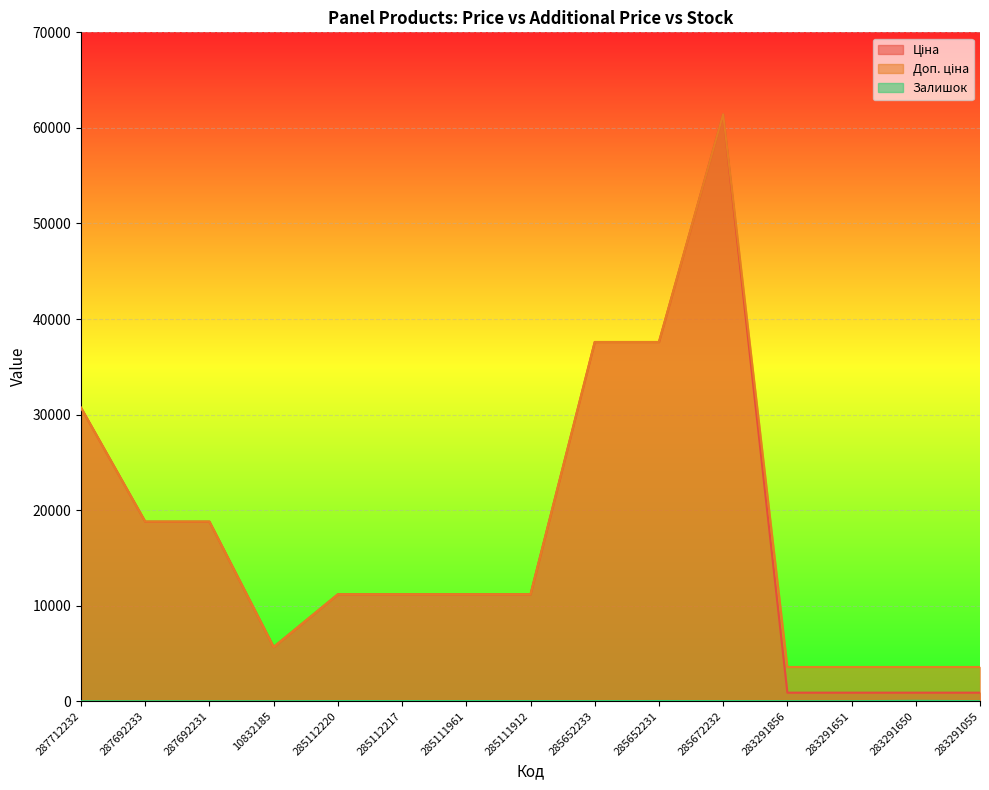

How many interior local valleys does the Доп. ціна series have?

1